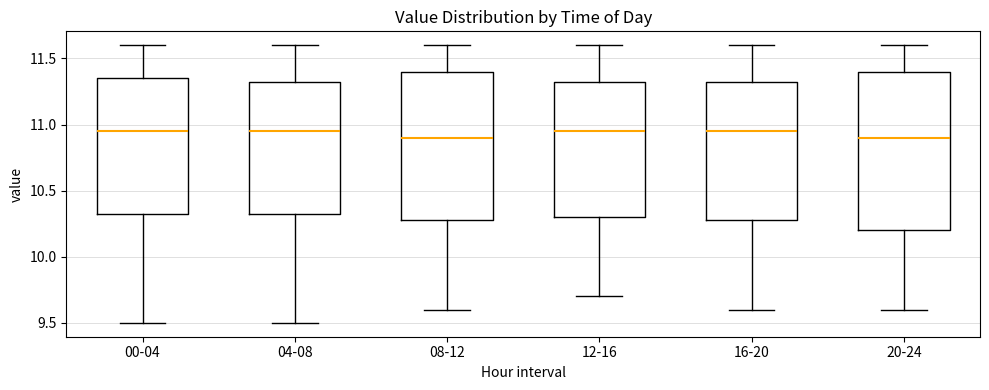

Reading left to right, read every box against the y-axis: the position of its median line, the range the box covers, and the ends of its whiskers. The values are not printed on the chart, so give them approximately, as read against the axis.

00-04: median 10.95, box 10.35 to 11.35, whiskers 9.50 to 11.60
04-08: median 10.95, box 10.35 to 11.35, whiskers 9.50 to 11.60
08-12: median 10.90, box 10.30 to 11.40, whiskers 9.60 to 11.60
12-16: median 10.95, box 10.30 to 11.35, whiskers 9.70 to 11.60
16-20: median 10.95, box 10.30 to 11.35, whiskers 9.60 to 11.60
20-24: median 10.90, box 10.20 to 11.40, whiskers 9.60 to 11.60